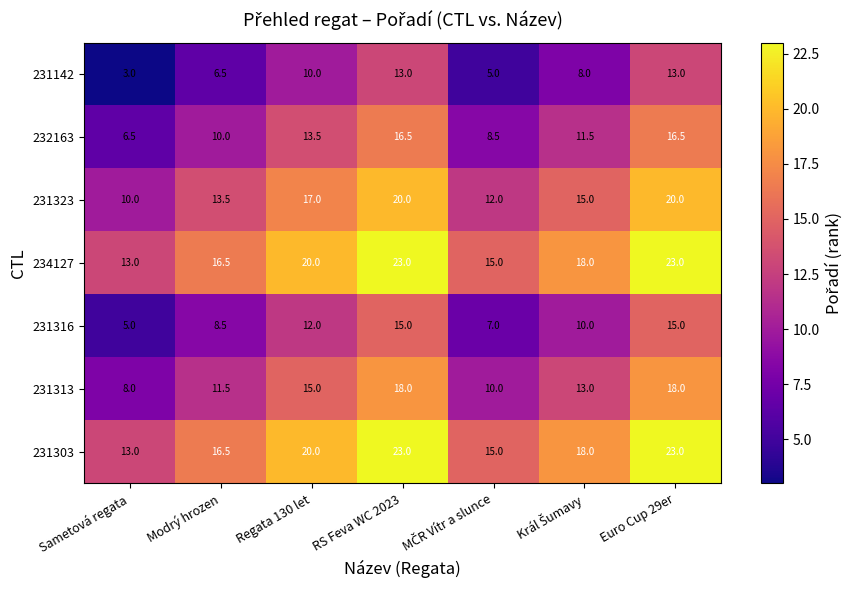

What is the total value across all series at Modrý hrozen?

83.0